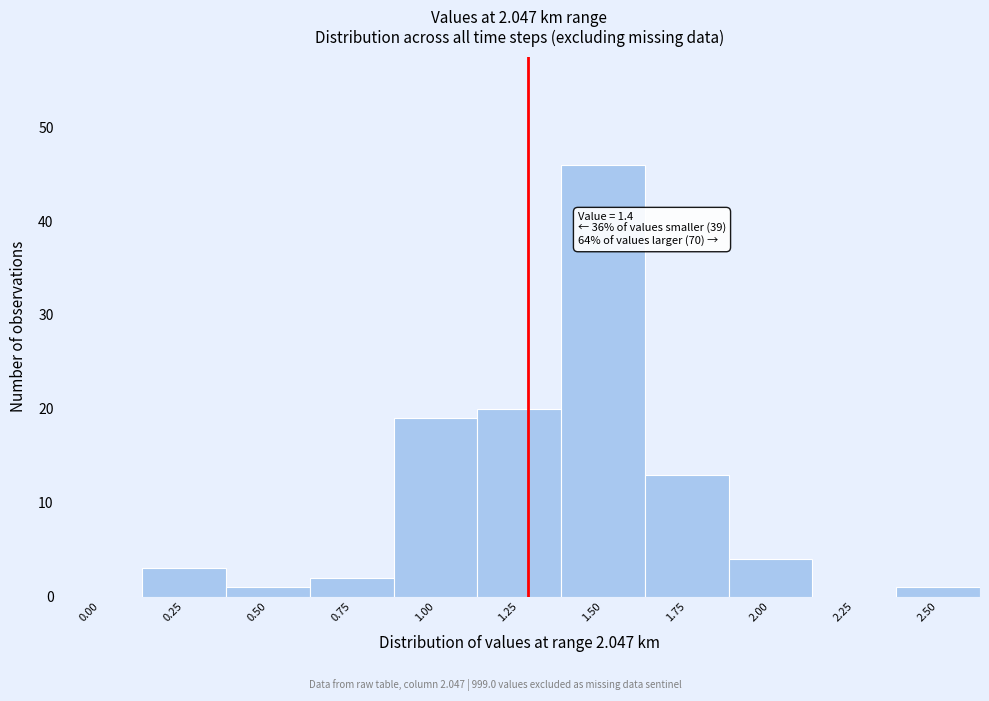

Reading right to left, transcribe all the data shown in this chart.

2.50=1	2.25=0	2.00=4	1.75=13	1.50=46	1.25=20	1.00=19	0.75=2	0.50=1	0.25=3	0.00=0